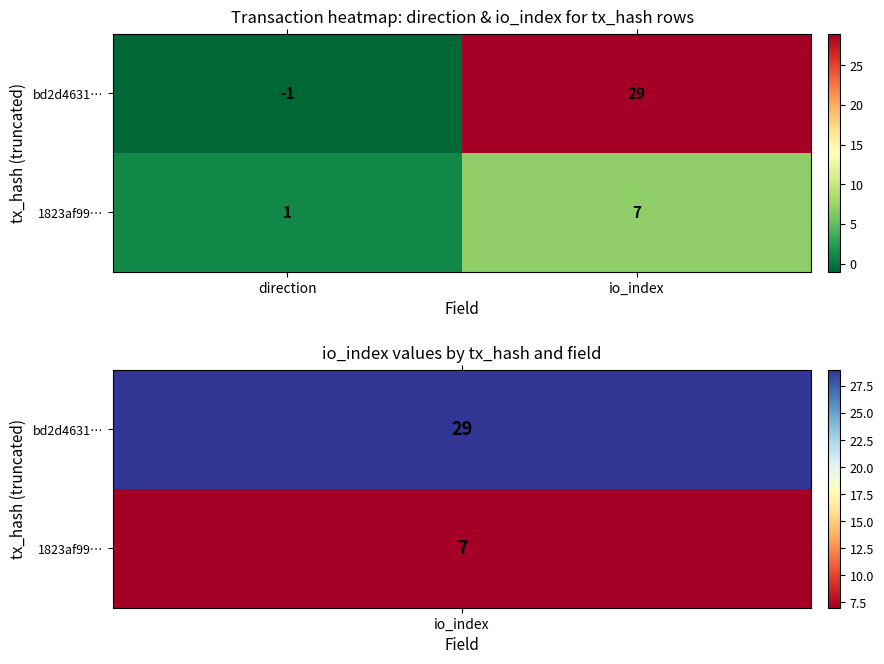

How many values in bd2d4631… are below zero?

1